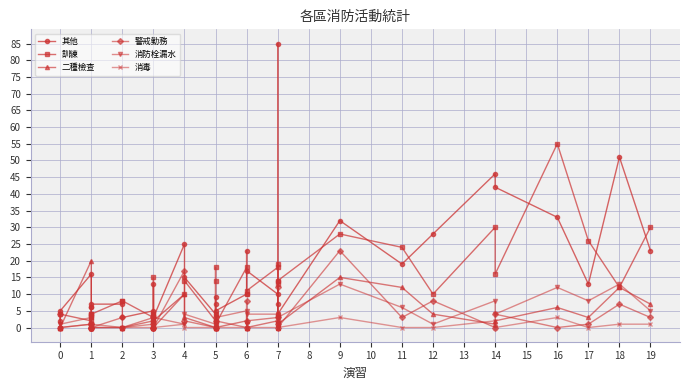

Rank the series by their maximum value, from lowest to highest.

消毒, 消防栓漏水, 二種檢查, 警戒勤務, 訓練, 其他